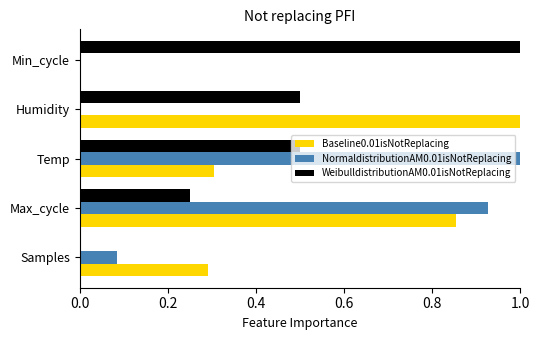

Which series changed the most between Samples and Min_cycle?

WeibulldistributionAM0.01isNotReplacing